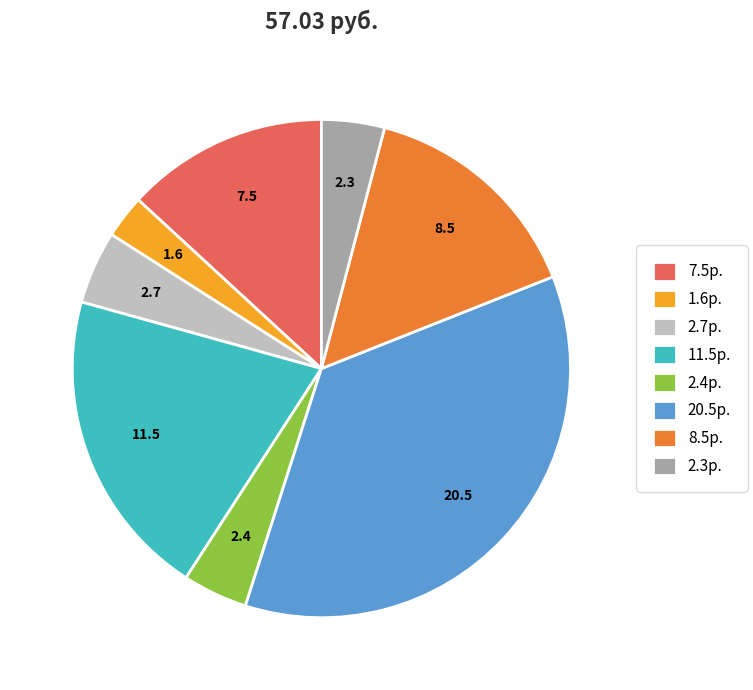

The 11.5р. slice represents 20% of the pie. True or false?

True